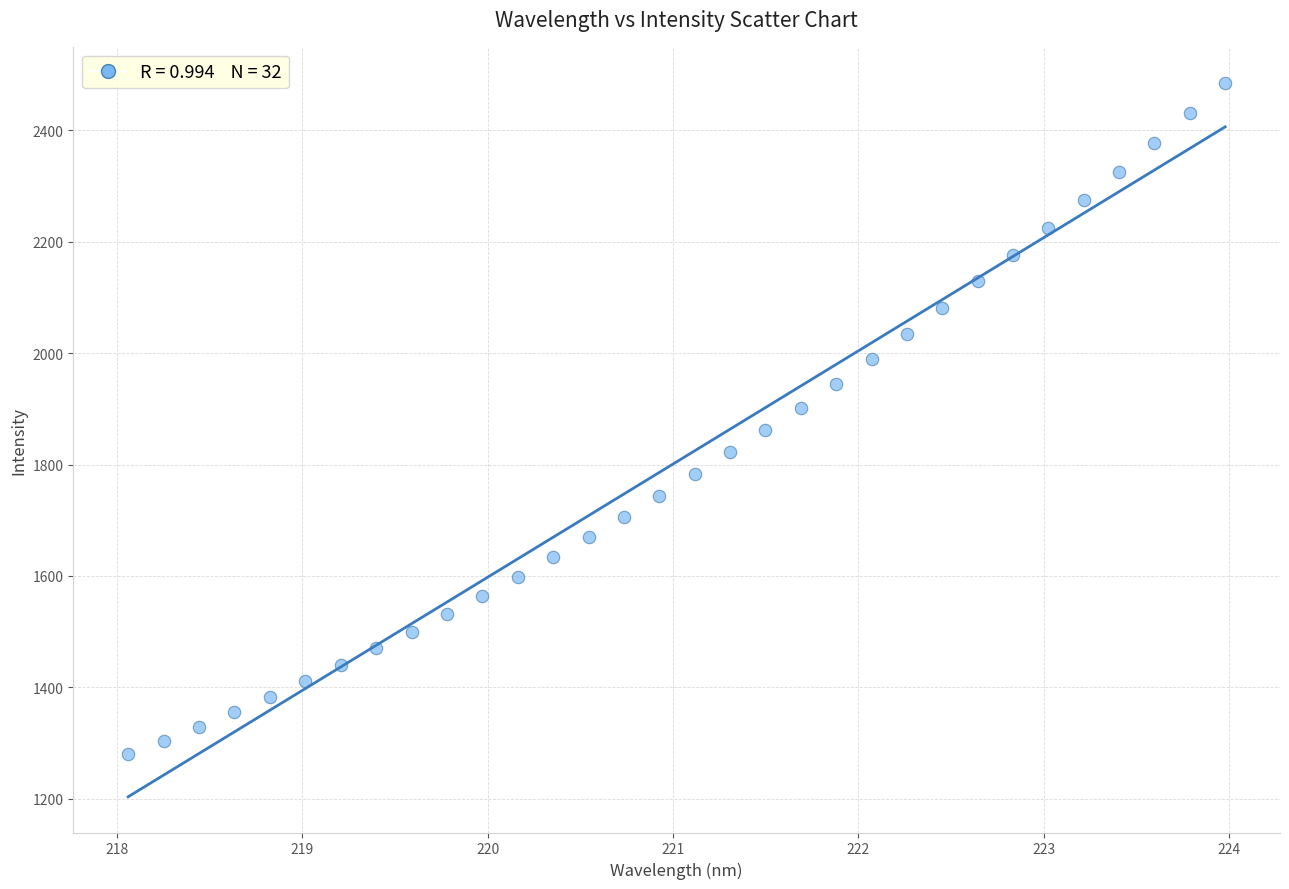

What is the range of Y values (max minus min)?

1206.3